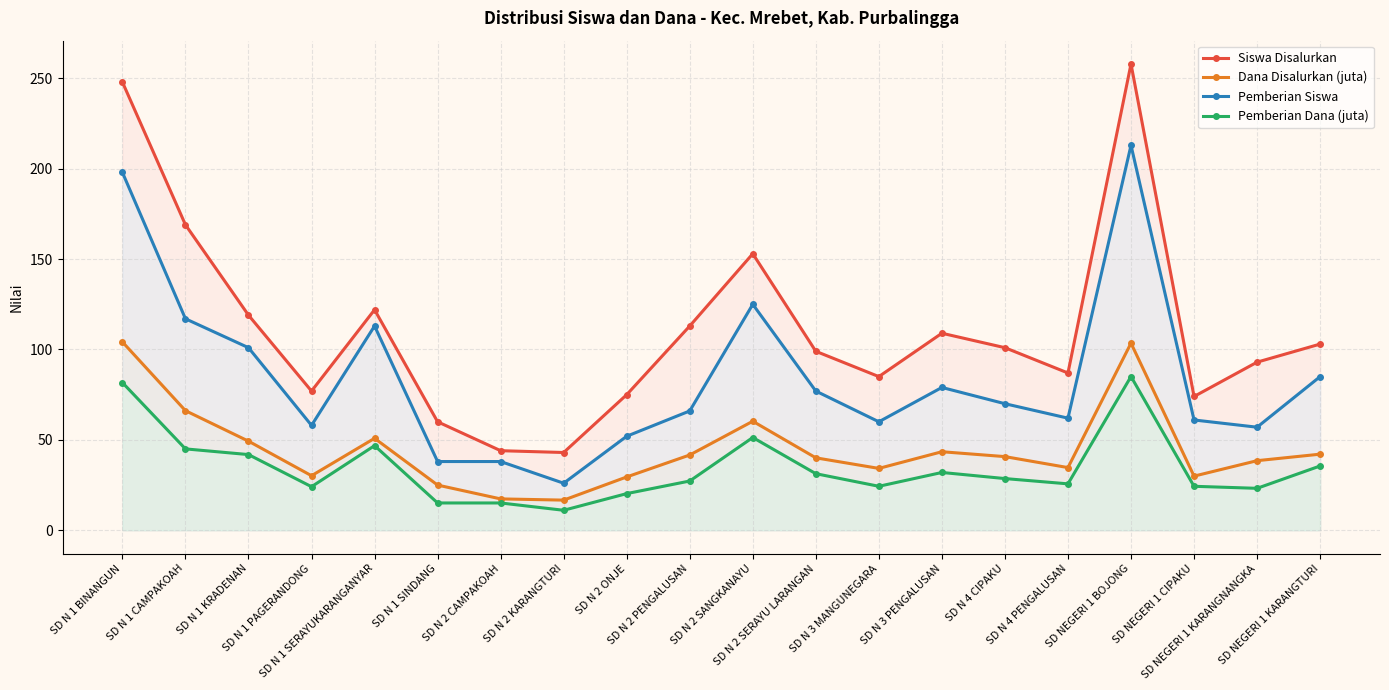

How many values in the Dana Disalurkan (juta) series are below 40?

9